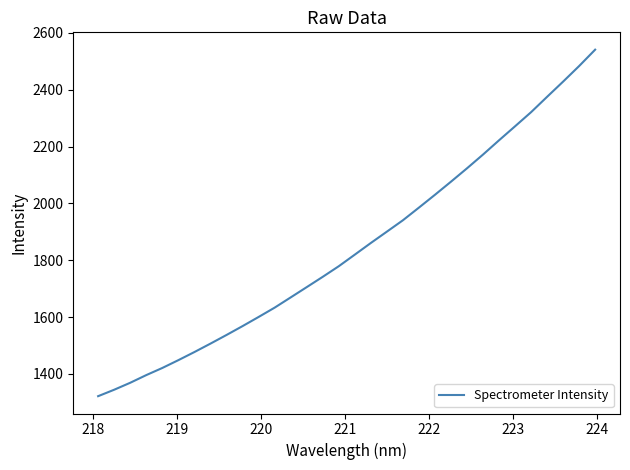

What is the minimum value shown in the chart?

1321.9